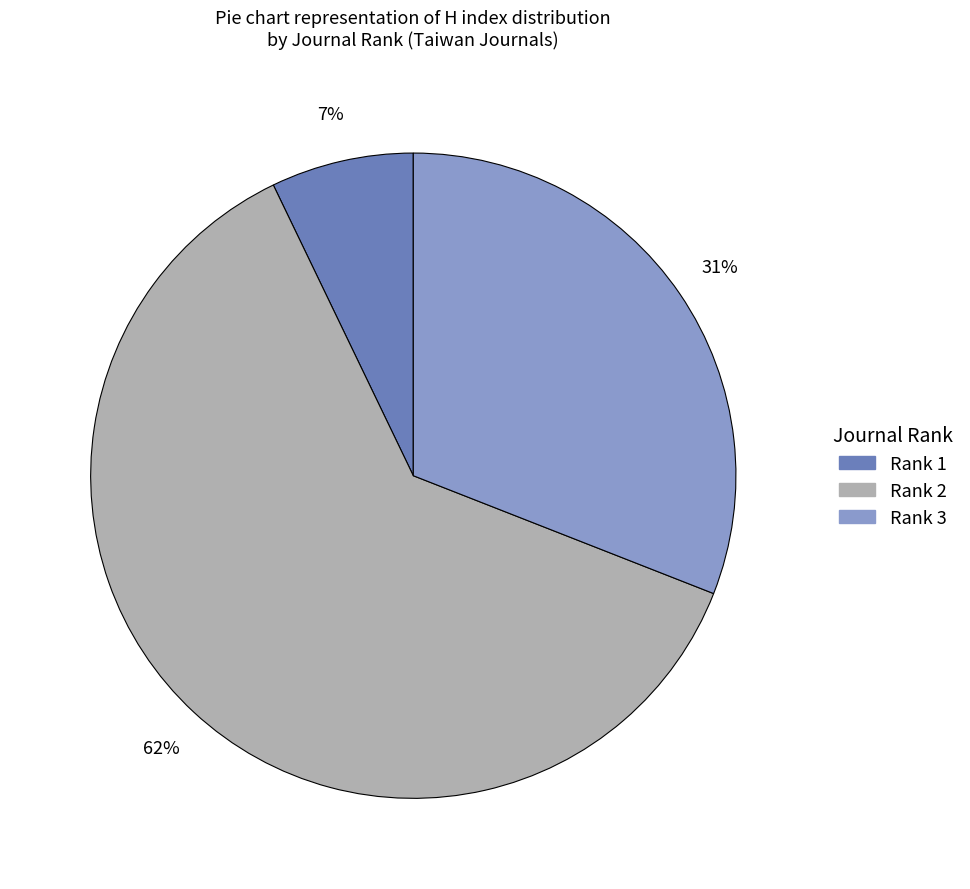

Do Rank 1 and Rank 2 together represent more than half of the pie?

Yes